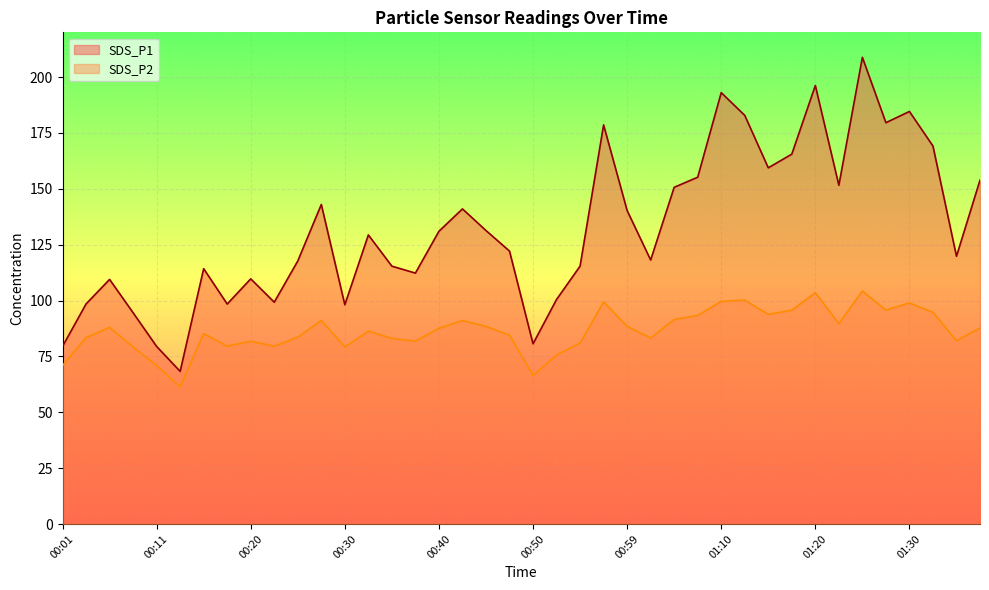

True or false: SDS_P2 and SDS_P1 intersect in this chart.

False